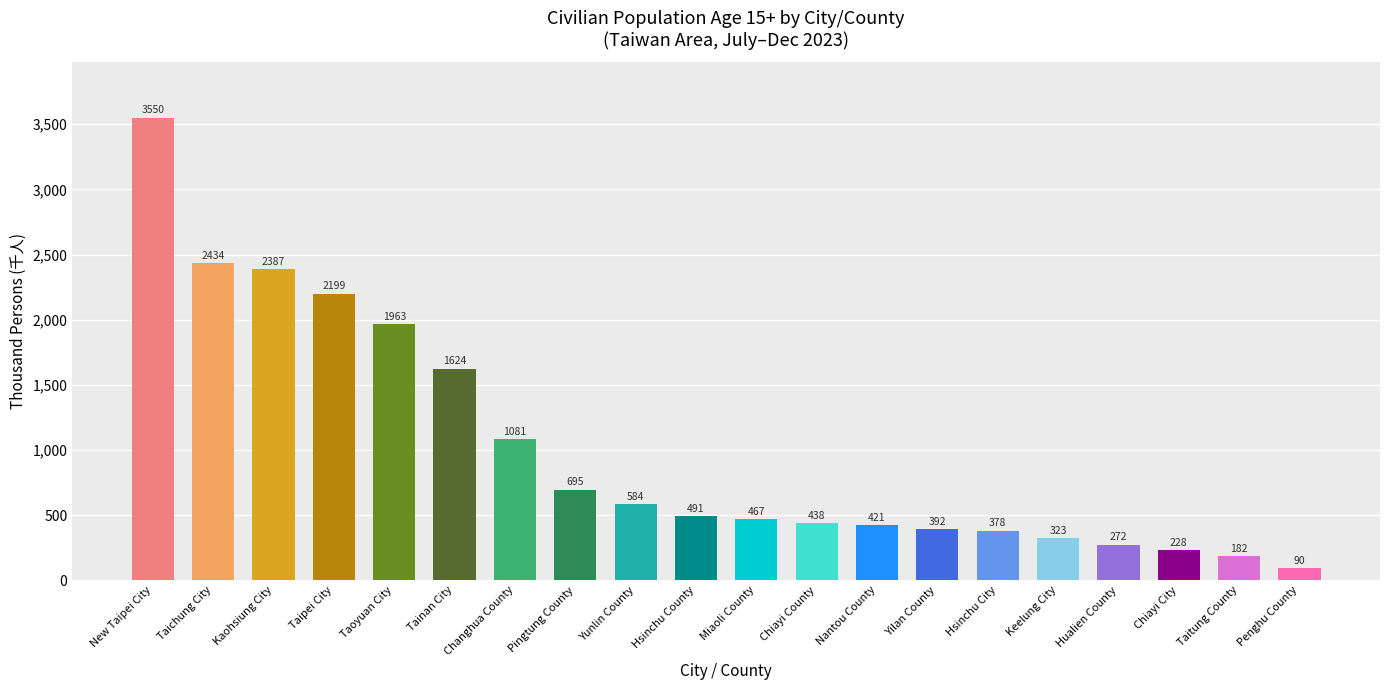

What is the sum of all values?

20199